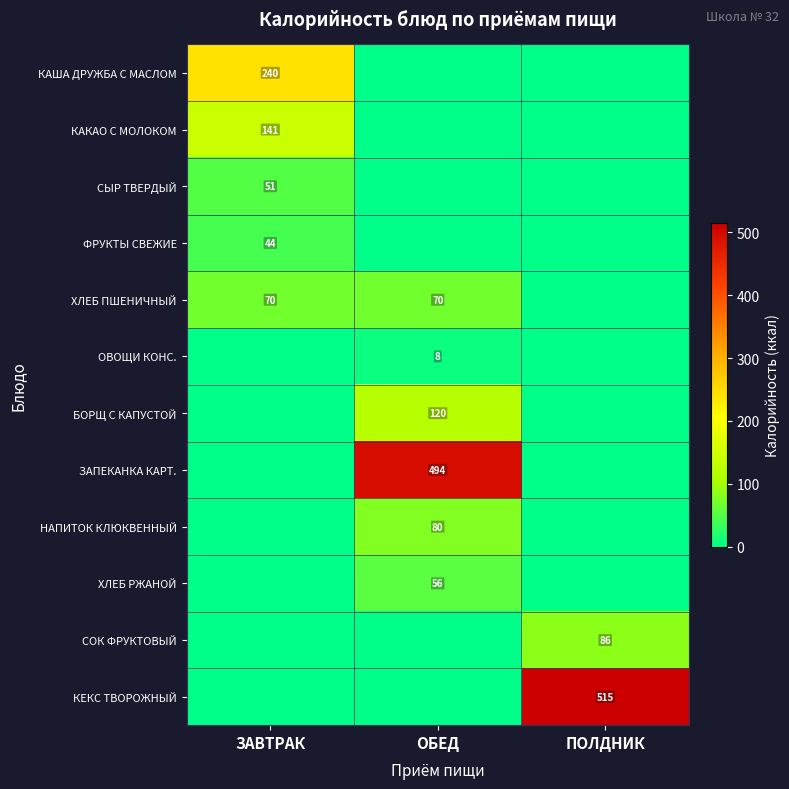

Is it true that ЗАПЕКАНКА КАРТ. equals 494 at ОБЕД?

True